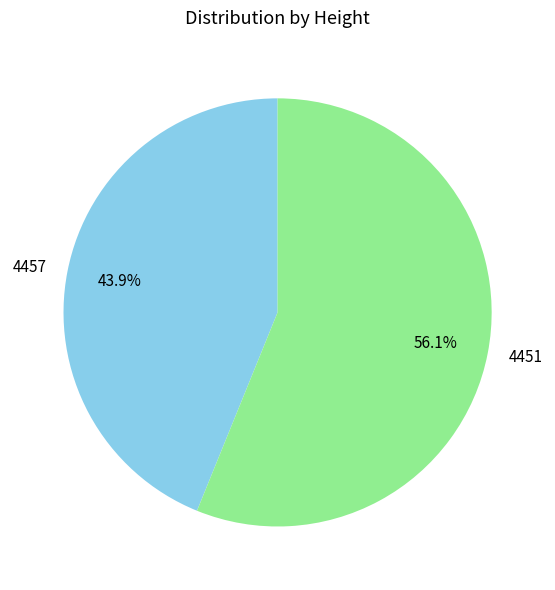

To the nearest percent, what portion does 4457 represent?

44%